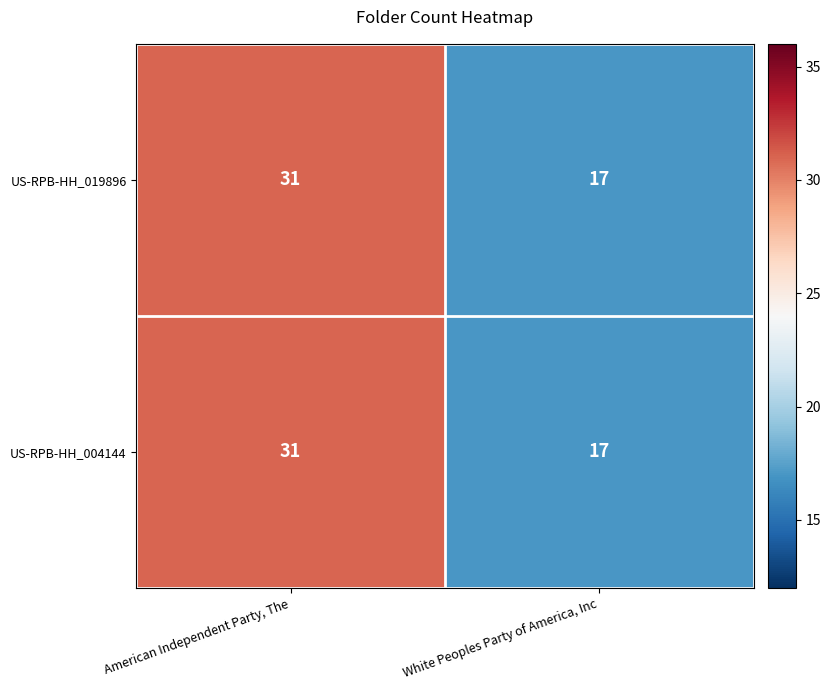

Reading right to left, what are all the values shown in this chart?

US-RPB-HH_019896: 17	31
US-RPB-HH_004144: 17	31